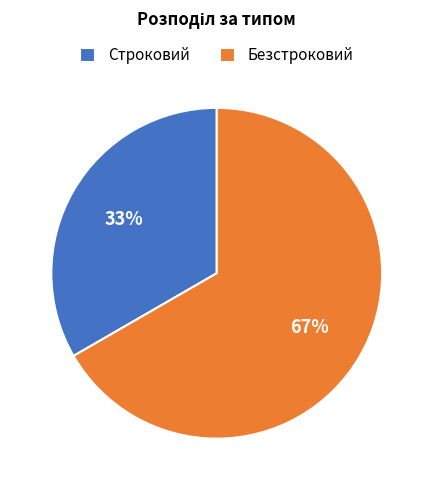

Which has a higher value, Строковий or Безстроковий?

Безстроковий